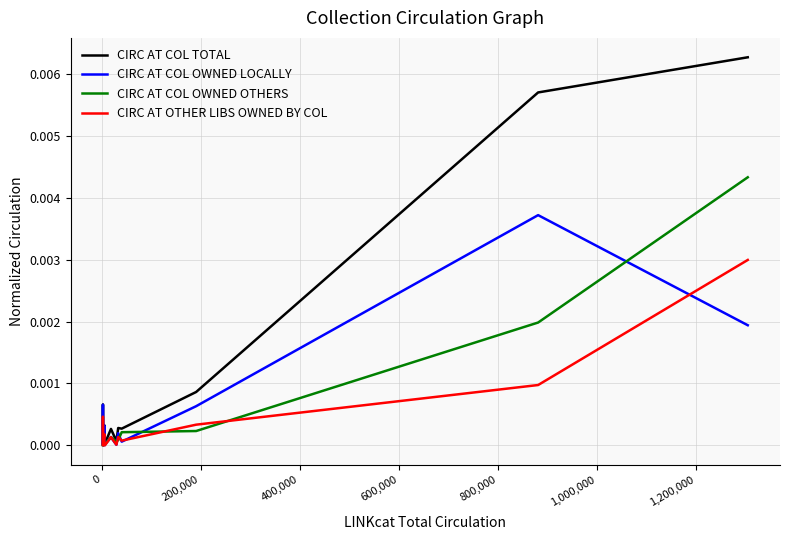

How many data points in CIRC AT COL OWNED LOCALLY are above 0?

15